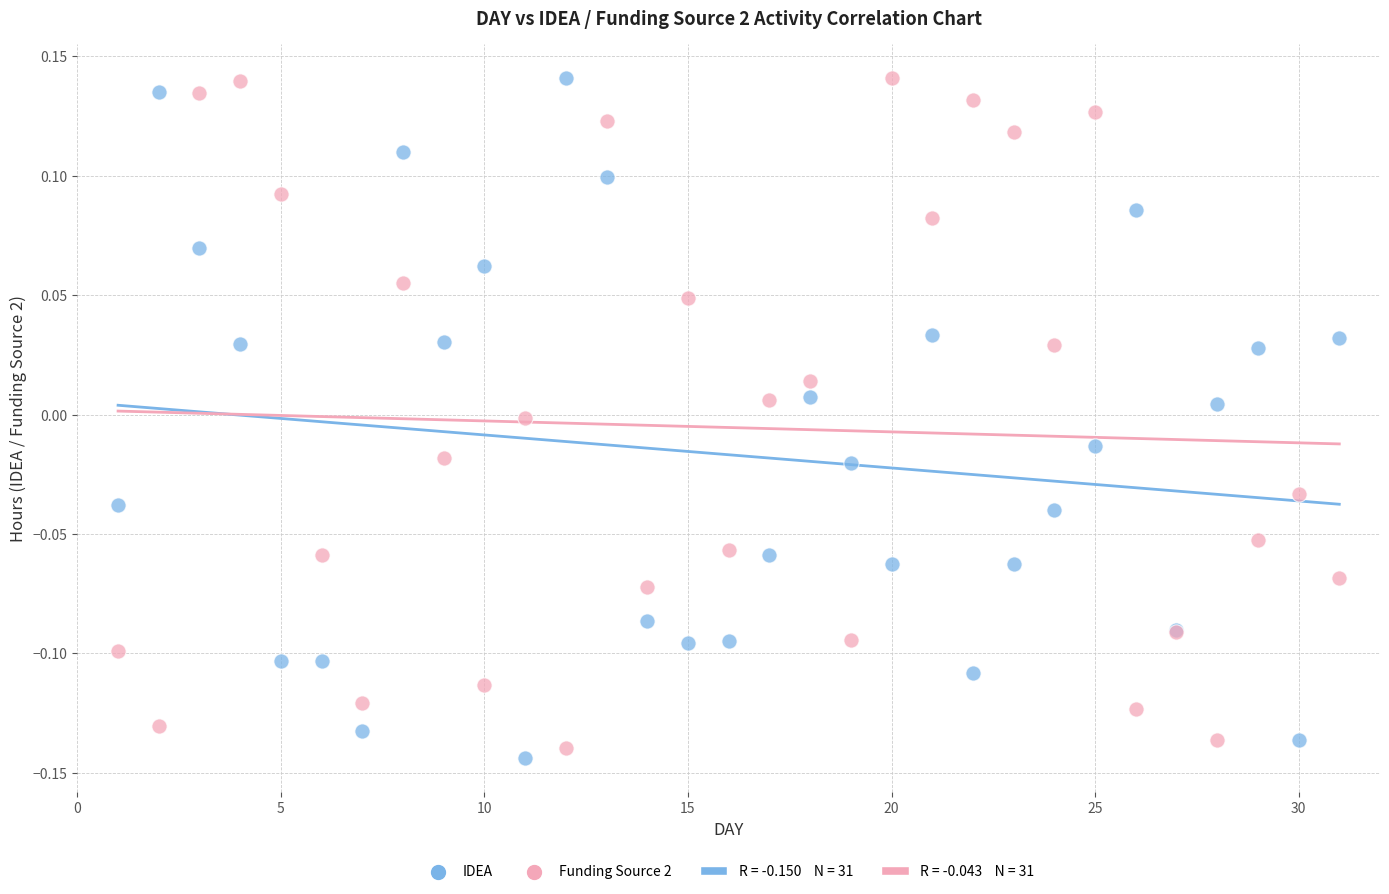

Which series reaches the minimum Y coordinate?

IDEA